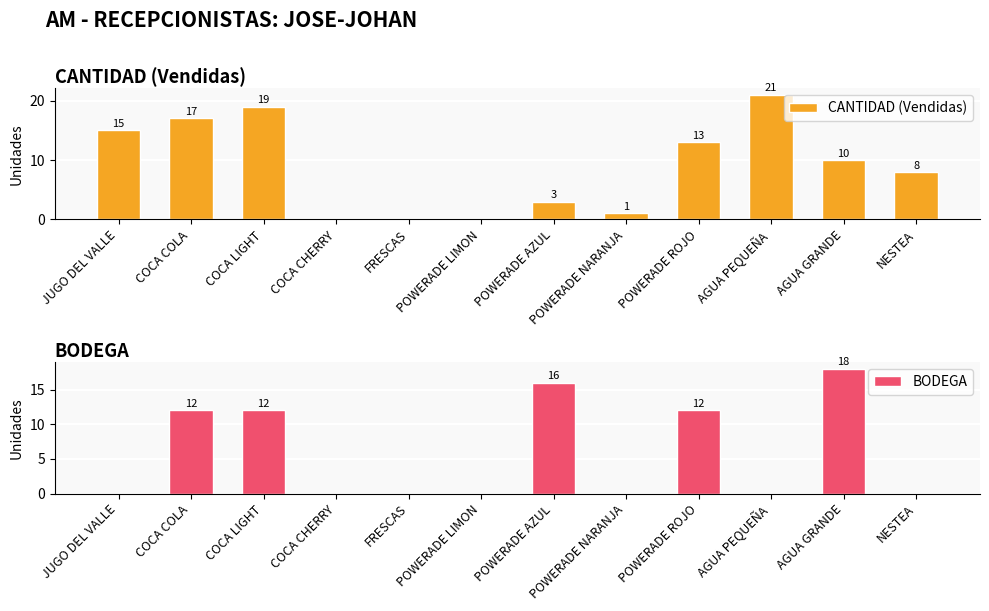

Which series has the widest spread of values?

CANTIDAD (Vendidas)